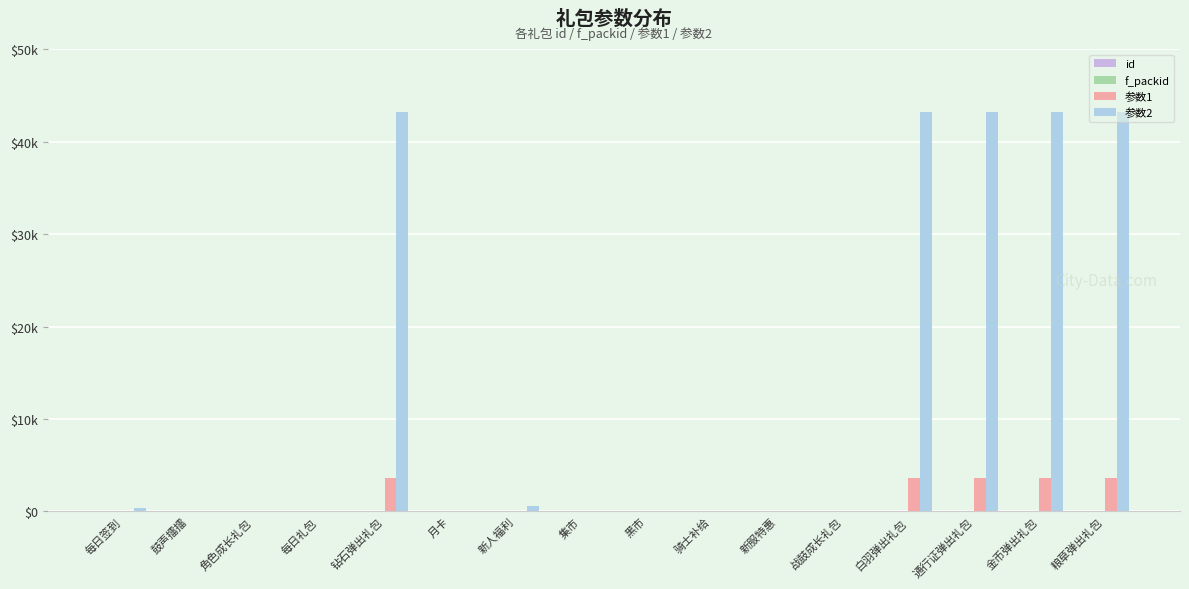

Does the chart contain stacked bars?

No